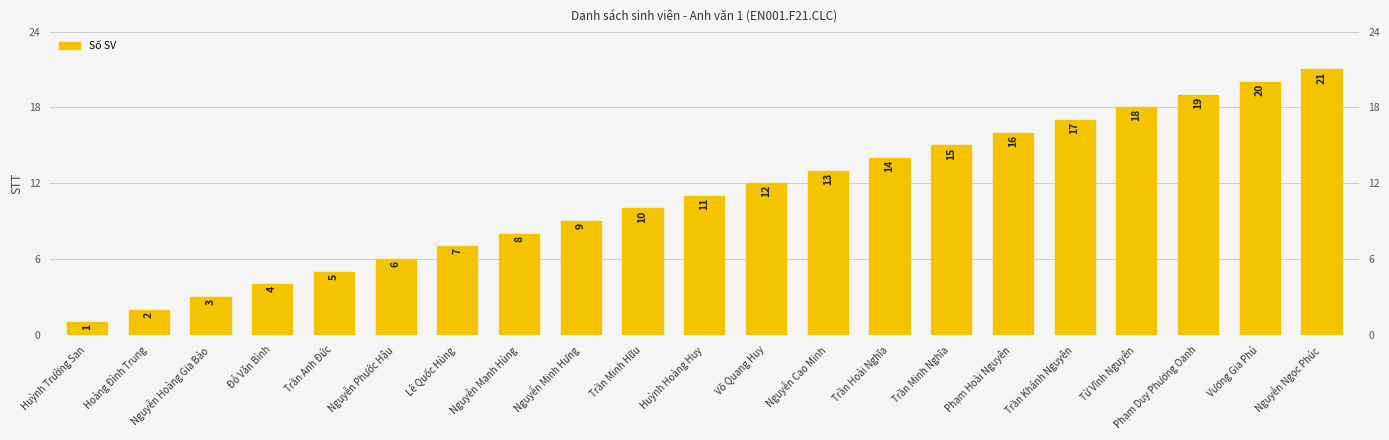

What is the difference between the maximum and minimum values?

20